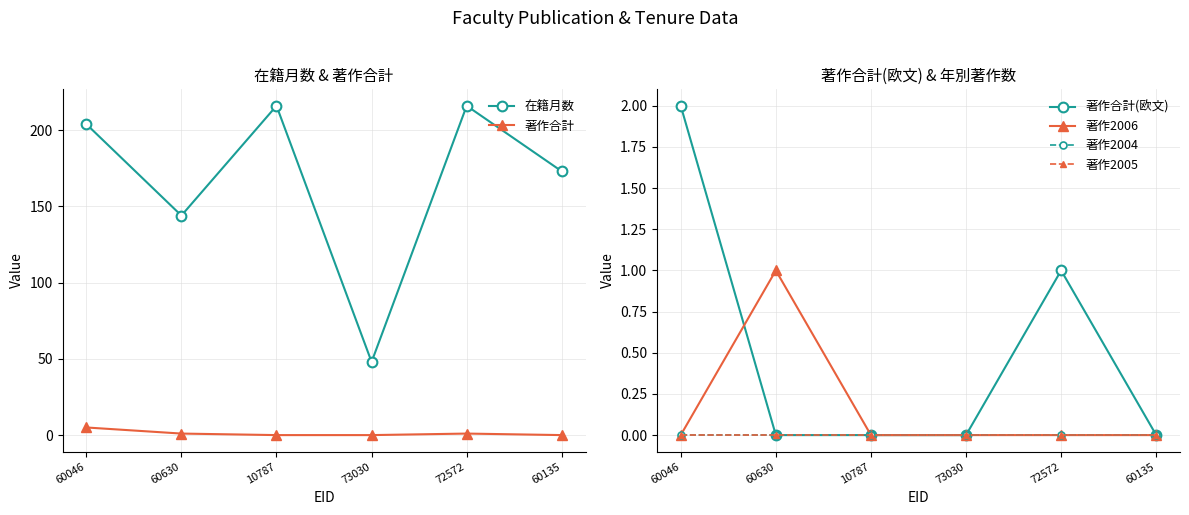

Between 60046 and 73030, which series saw the biggest shift?

在籍月数